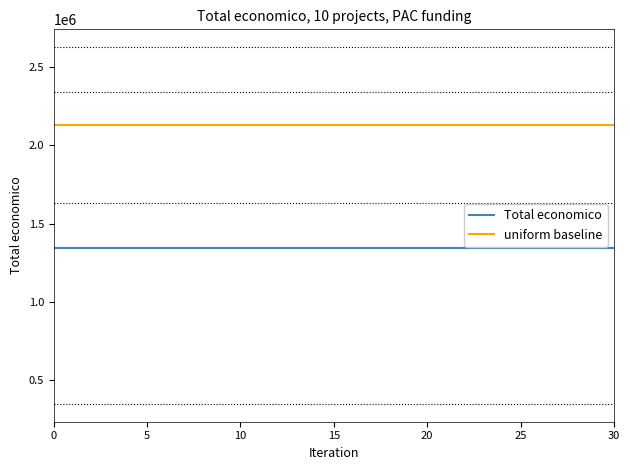

True or false: Total economico and uniform baseline intersect in this chart.

False